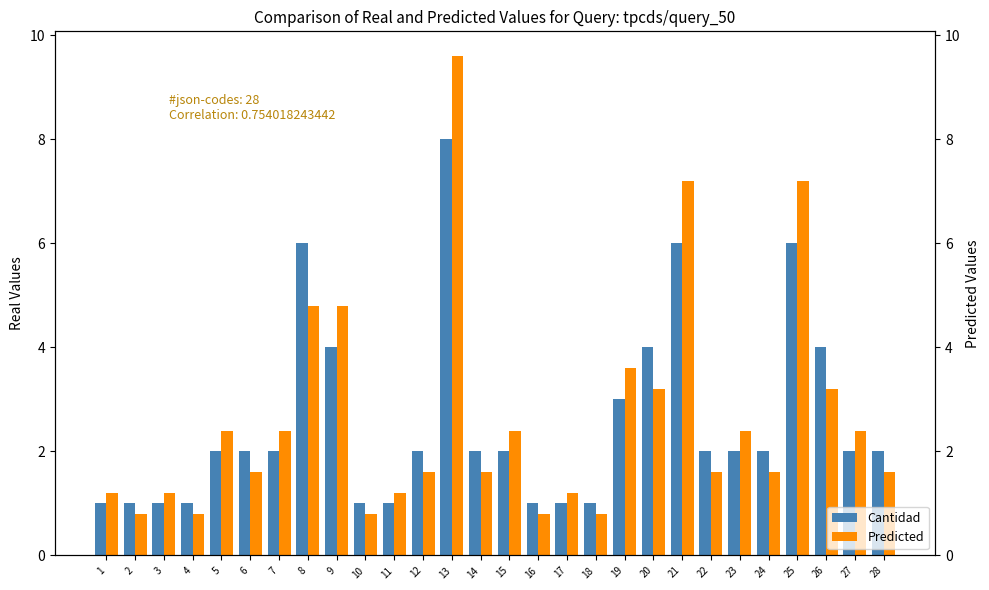

Which series has the widest spread of values?

Predicted